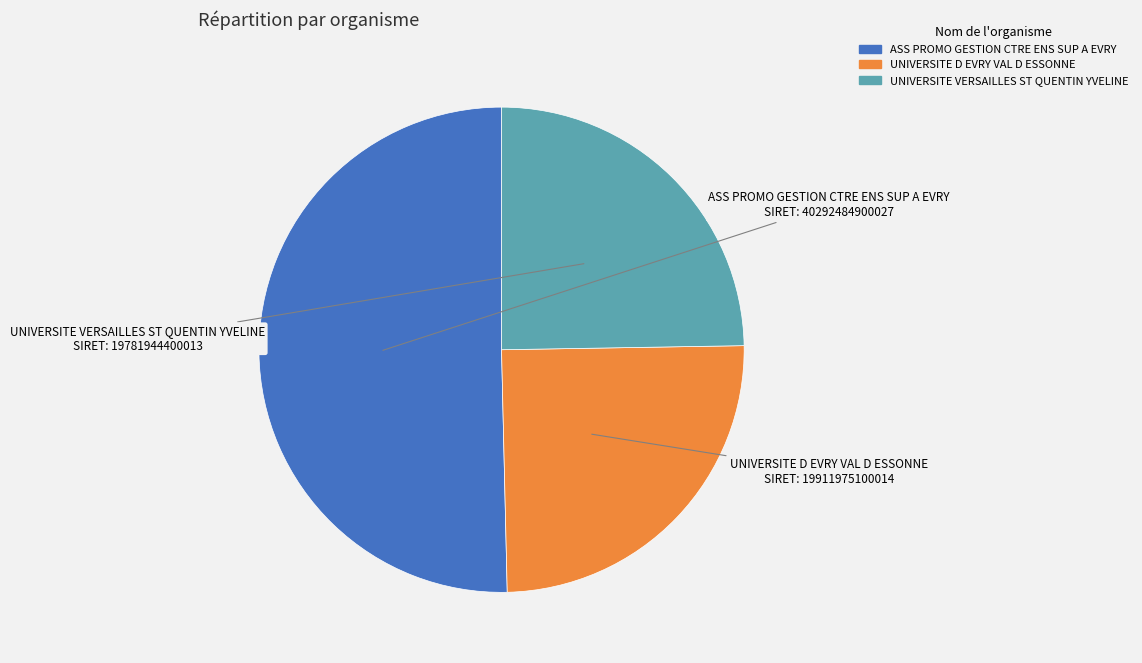

Which slice represents more than half of the pie?

ASS PROMO GESTION CTRE ENS SUP A EVRY